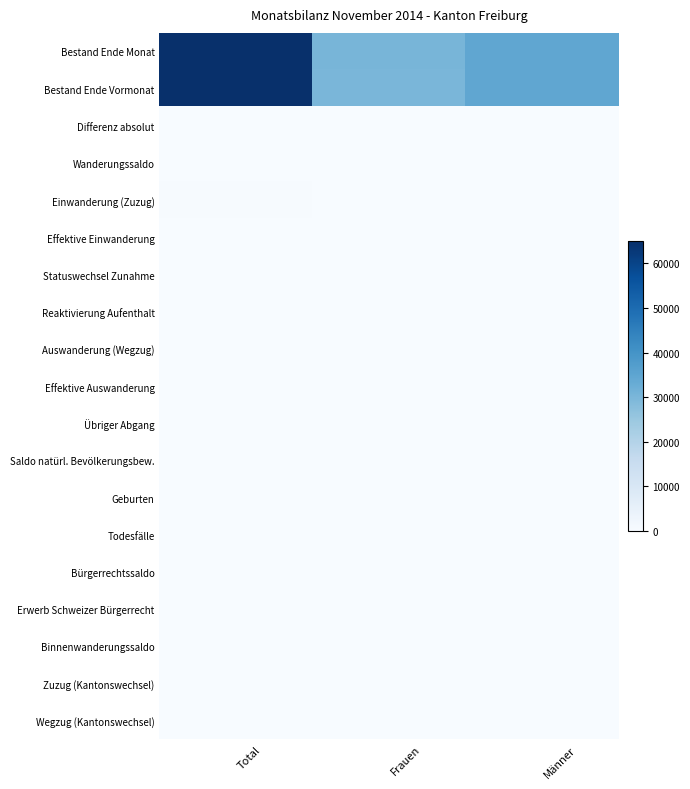

What is the smallest value displayed?

1